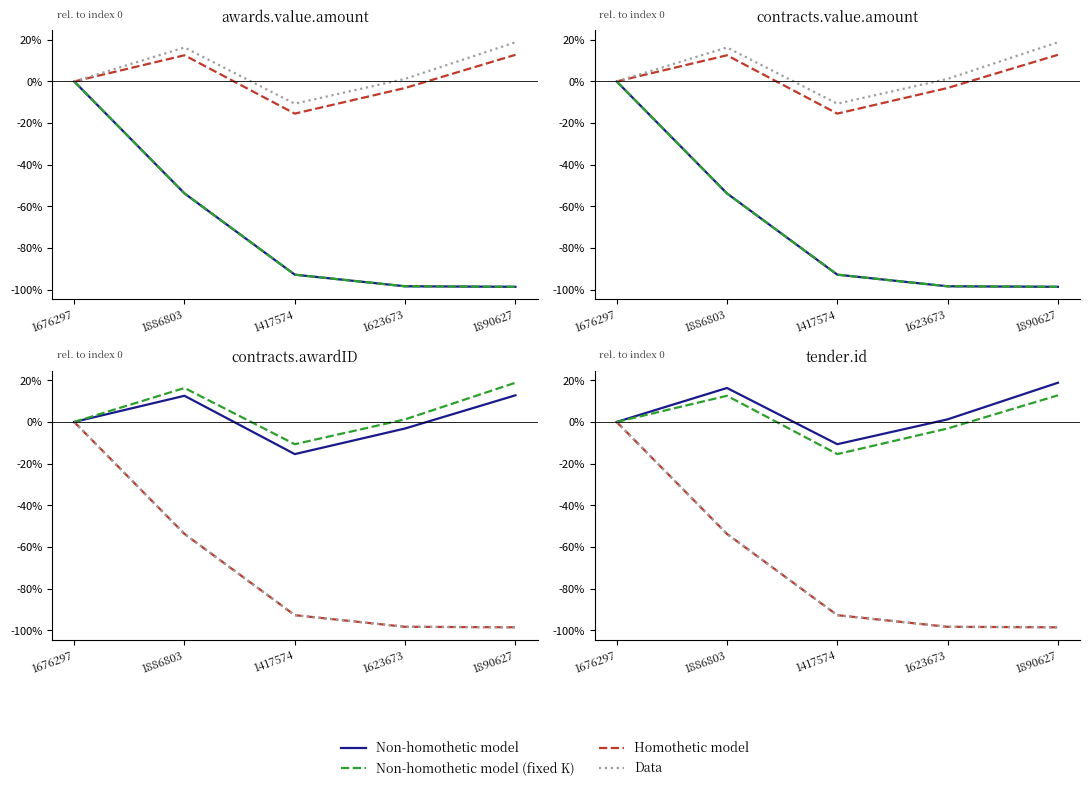

What is the value of the Non-homothetic model (fixed K) point at the 4th from the left?

-3.1